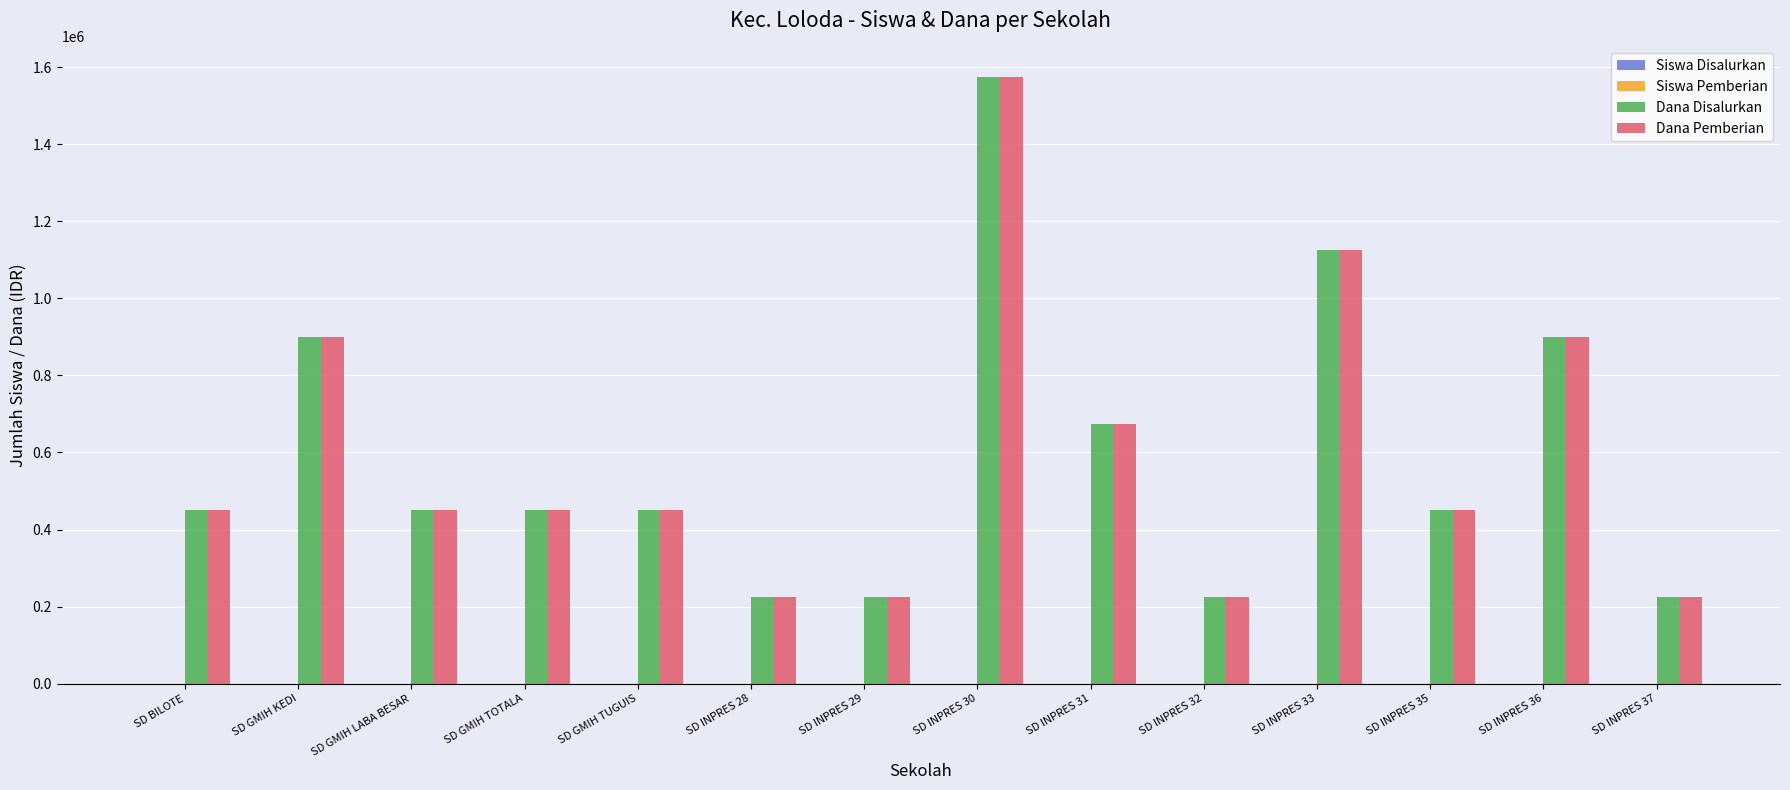

Is it true that Dana Disalurkan equals 197575 at SD BILOTE?

False